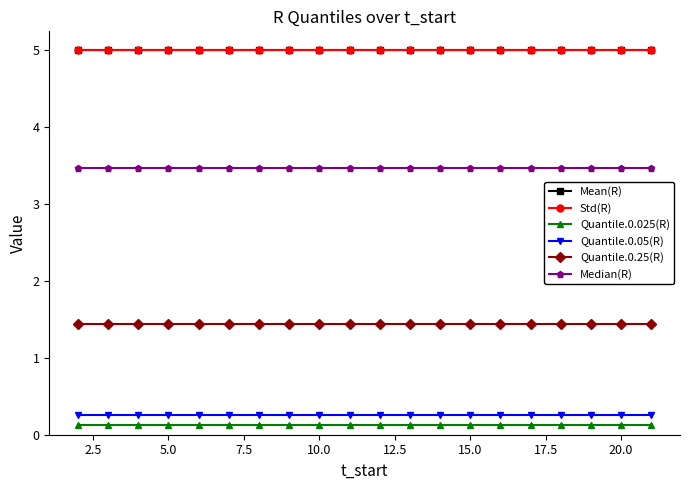

Does the chart have visible grid lines?

No